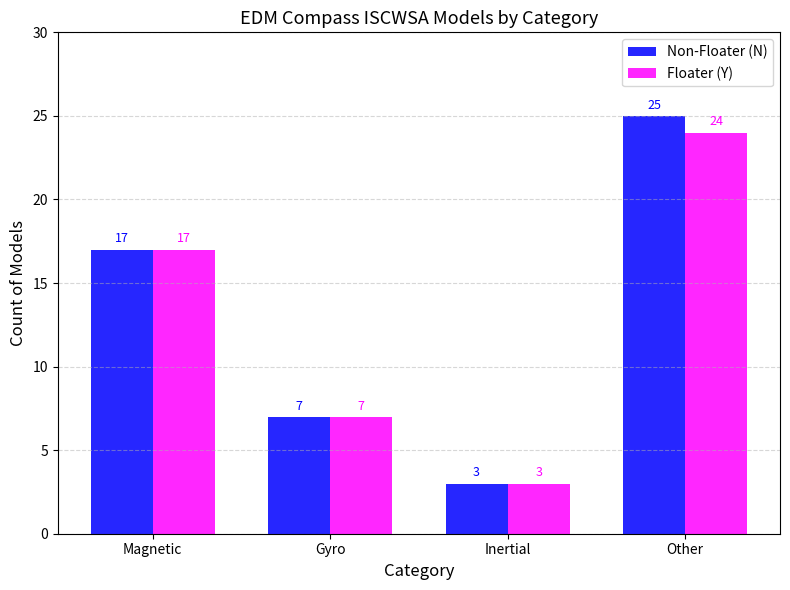

Which category has the highest value in the Non-Floater (N) series?

Other